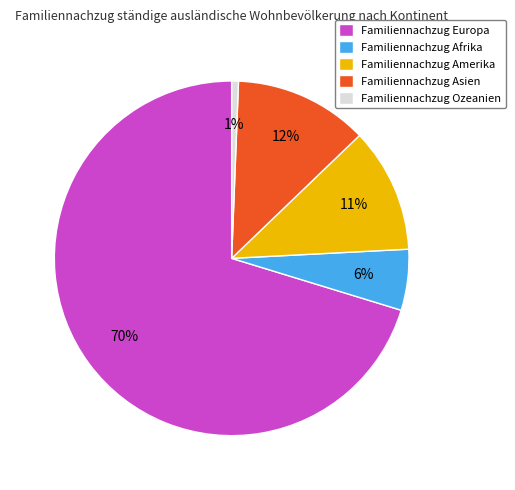

Rank the categories by value from lowest to highest.

Familiennachzug Ozeanien, Familiennachzug Afrika, Familiennachzug Amerika, Familiennachzug Asien, Familiennachzug Europa